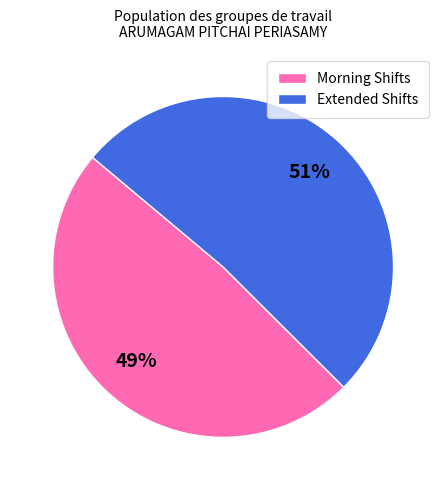

To the nearest percent, what is the average slice percentage?

50%